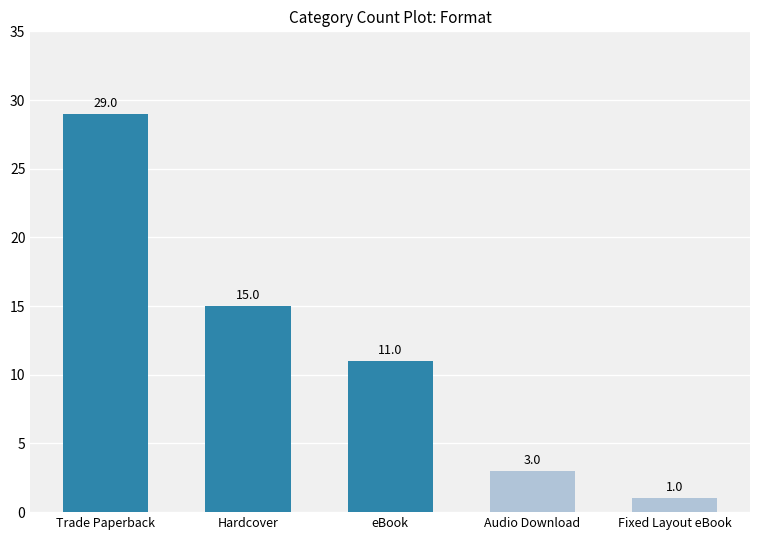

List the labels in order of value, smallest first.

Fixed Layout eBook, Audio Download, eBook, Hardcover, Trade Paperback